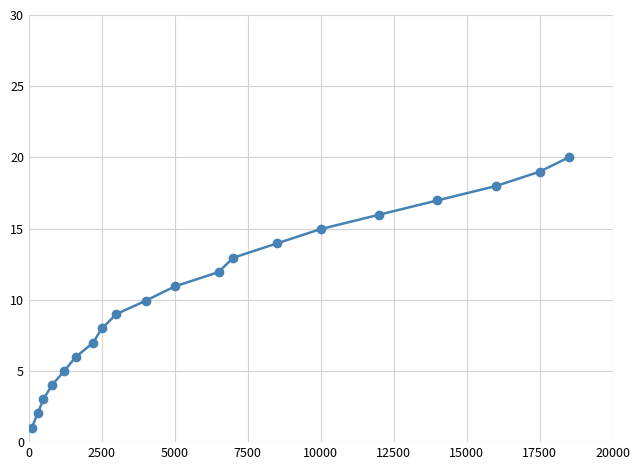

What is the average value?

10.5